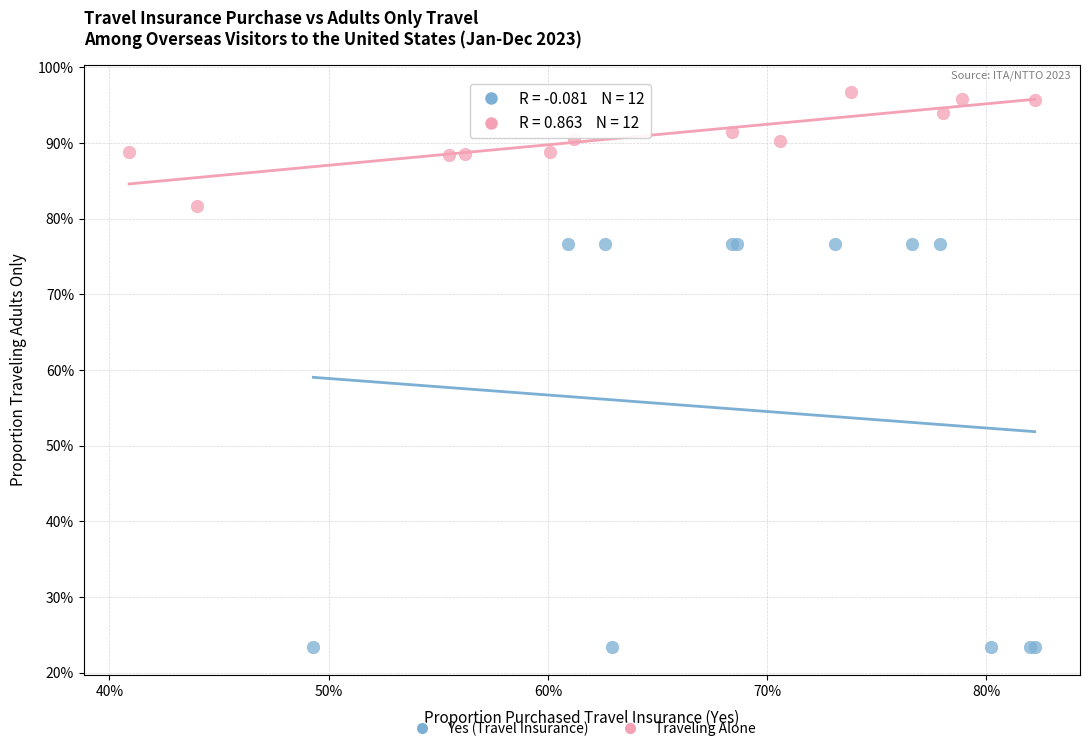

Which series has the largest Y range (max minus min)?

Yes (Travel Insurance)